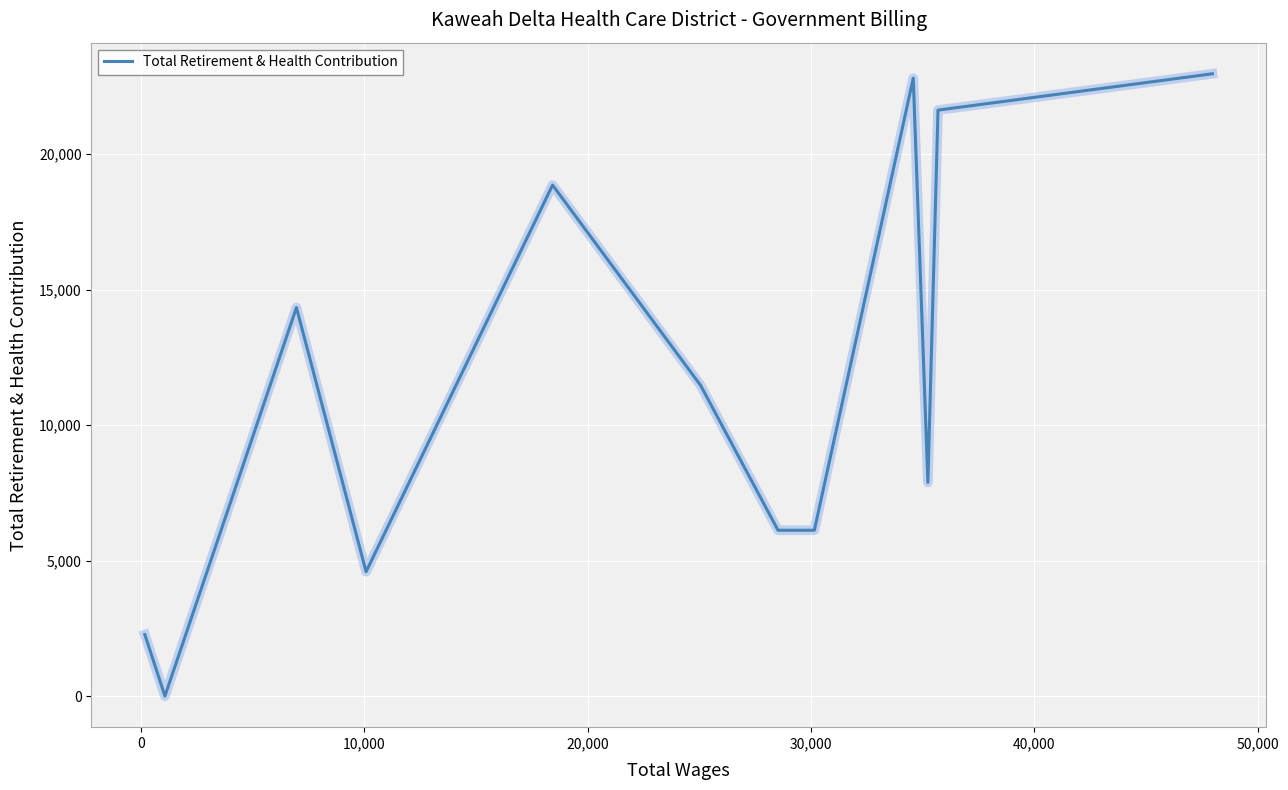

How many lines are shown in the chart?

1